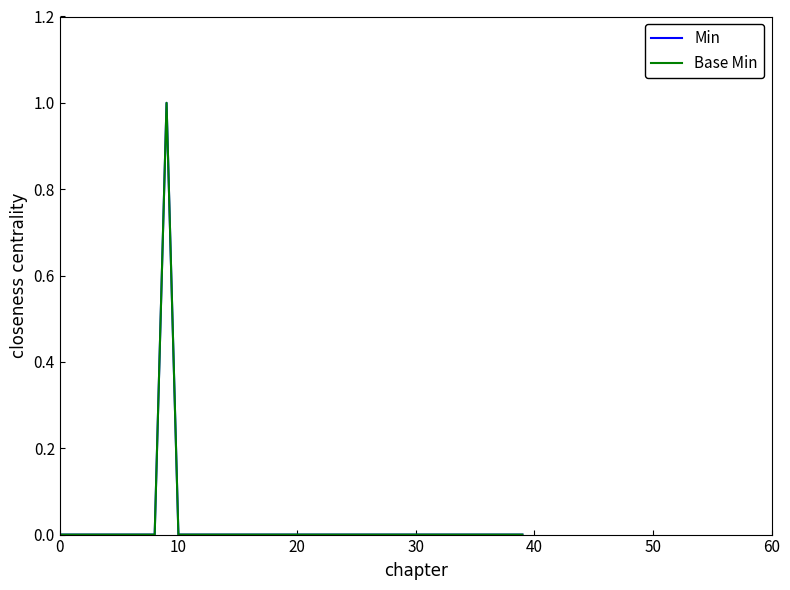

Reading left to right, extract all data points from this chart.

Min: 0	0	0	0	0	0	0	0	0	1	0	0	0	0	0	0	0	0	0	0	0	0	0	0	0	0	0	0	0	0	0	0	0	0	0	0	0	0	0	0
Base Min: 0	0	0	0	0	0	0	0	0	1	0	0	0	0	0	0	0	0	0	0	0	0	0	0	0	0	0	0	0	0	0	0	0	0	0	0	0	0	0	0